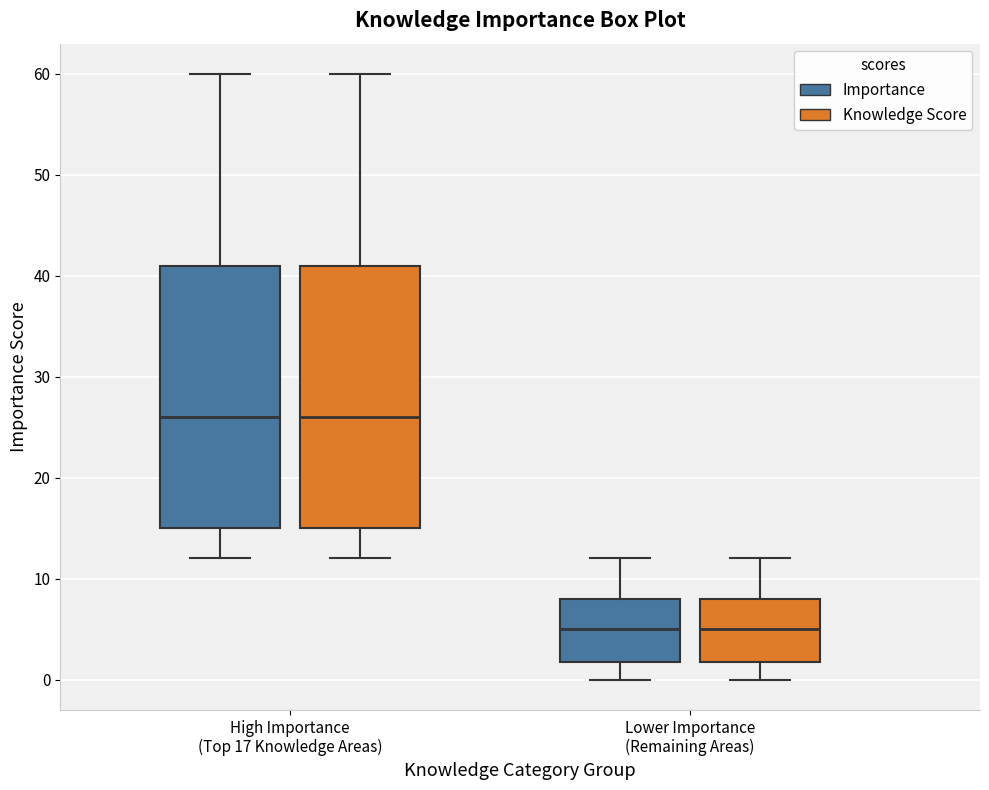

Reading left to right, read every box against the y-axis: the position of its median line, the range the box covers, and the ends of its whiskers. The values are not printed on the chart, so give them approximately, as read against the axis.

High Importance (Top 17 Knowledge Areas) (Importance): median 26, box 15 to 41, whiskers 12 to 60
High Importance (Top 17 Knowledge Areas) (Knowledge Score): median 26, box 15 to 41, whiskers 12 to 60
Lower Importance (Remaining Areas) (Importance): median 5, box 2 to 8, whiskers 0 to 12
Lower Importance (Remaining Areas) (Knowledge Score): median 5, box 2 to 8, whiskers 0 to 12